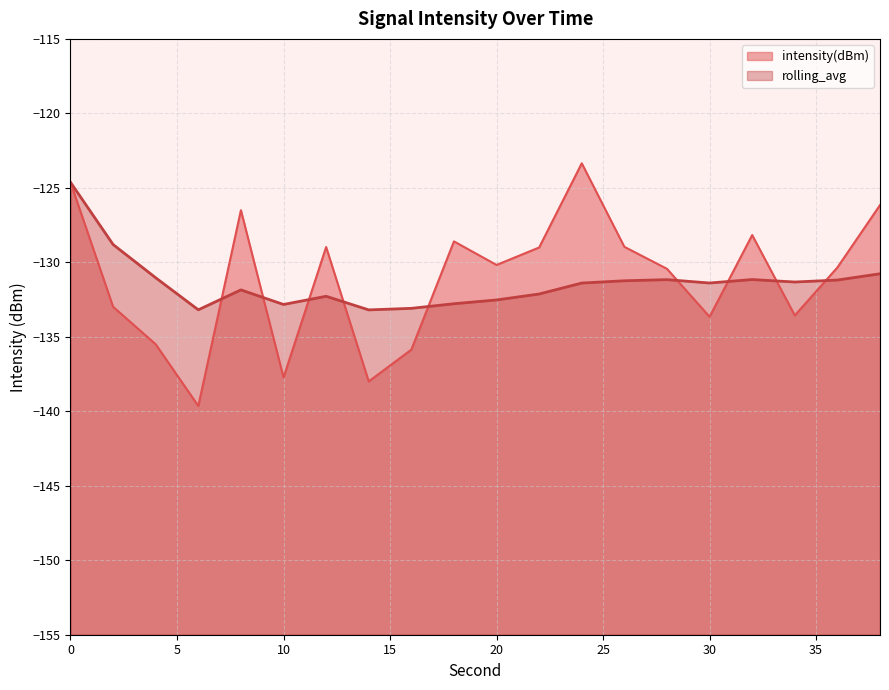

List the series in order of their peak value, lowest first.

rolling_avg, intensity(dBm)